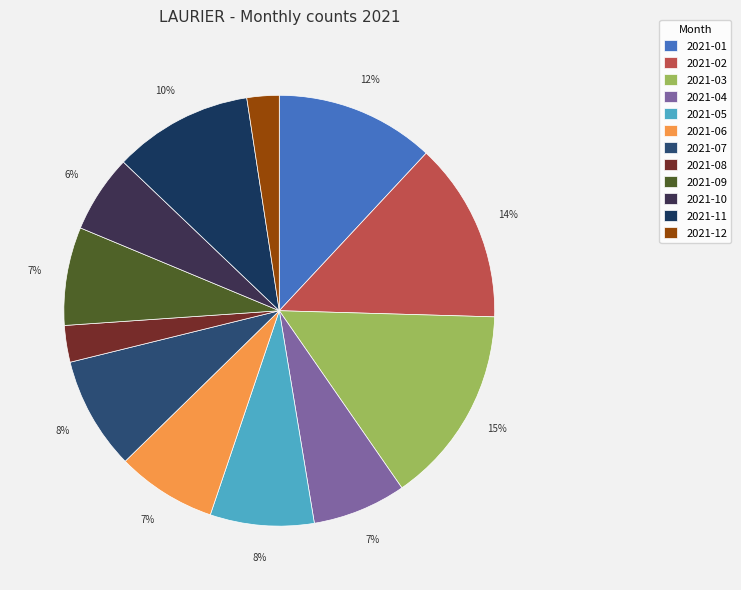

How many slices are in this pie chart?

12